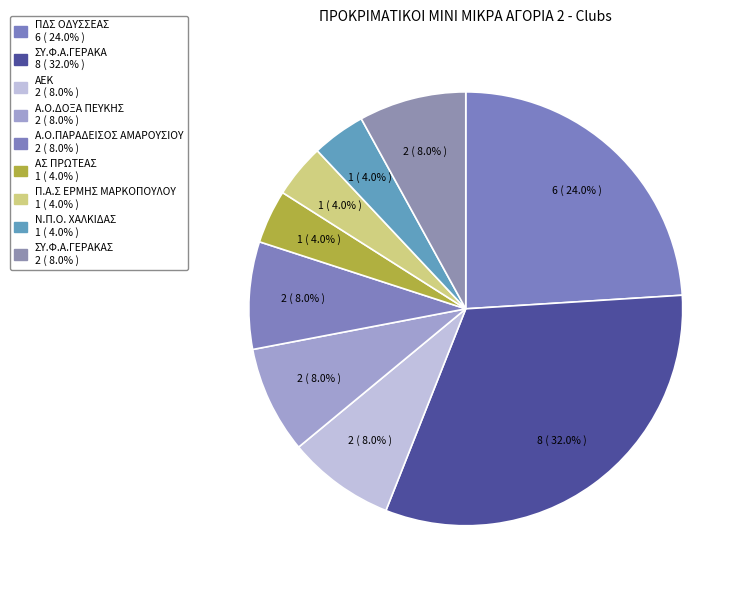

How many slices are in this pie chart?

9